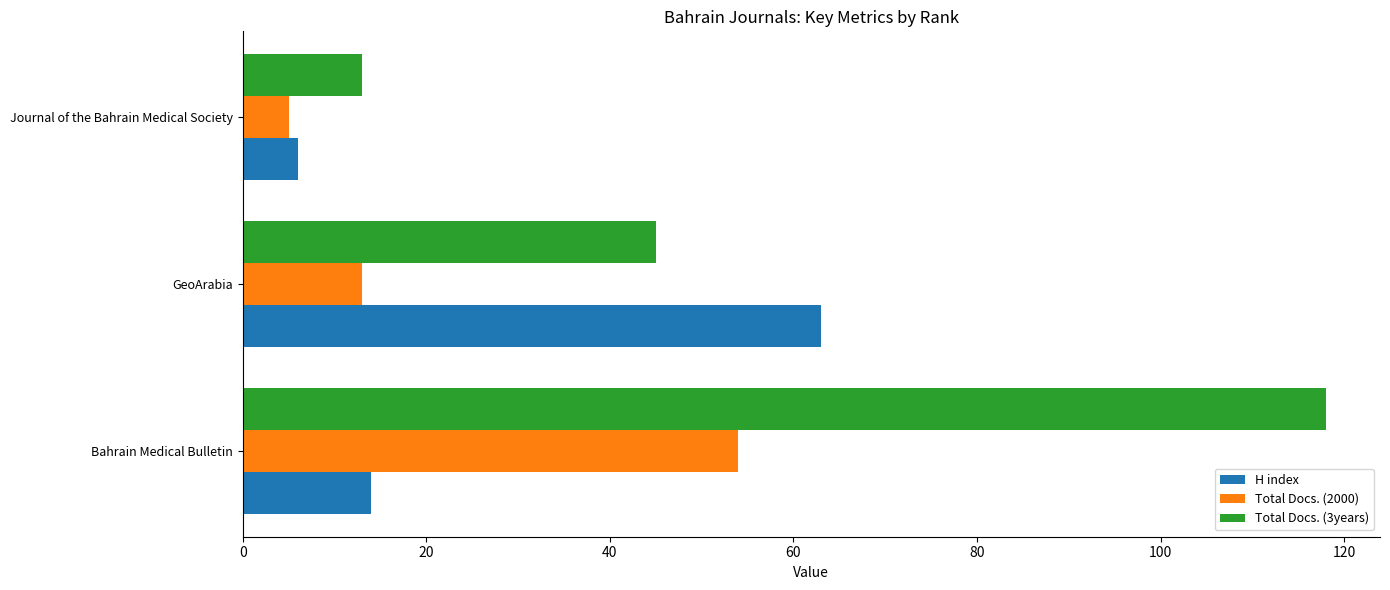

Between Bahrain Medical Bulletin and GeoArabia, which series saw the biggest shift?

Total Docs. (3years)